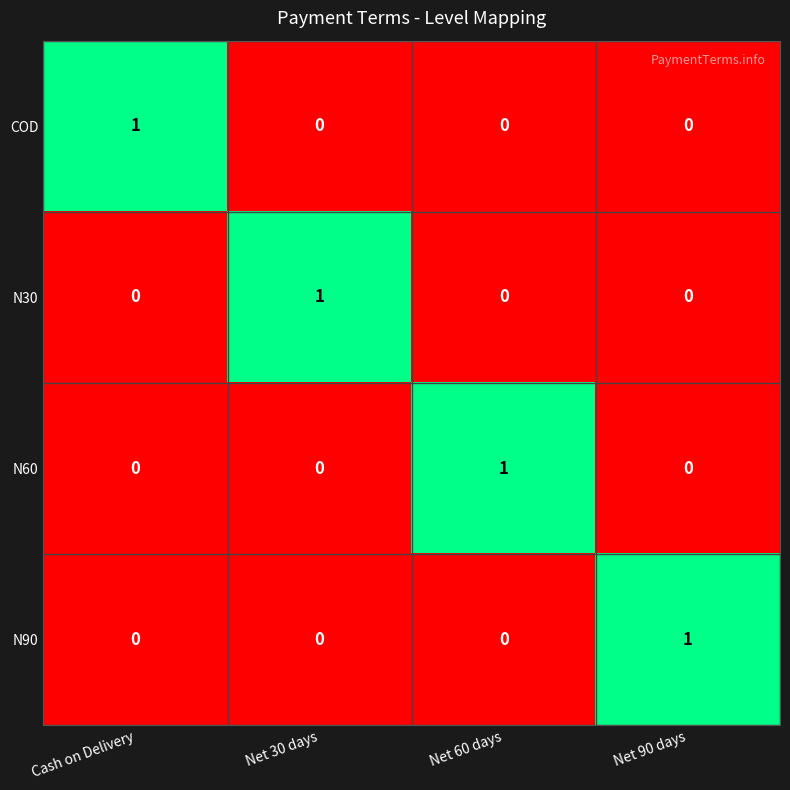

At which label does N30 reach its peak?

Net 30 days